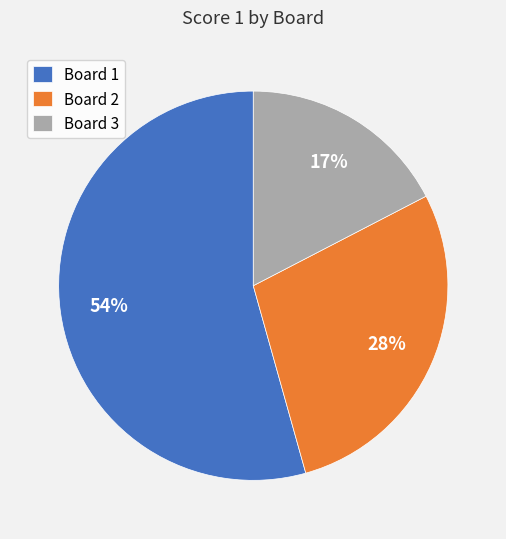

Do Board 2 and Board 3 together represent more than half of the pie?

No